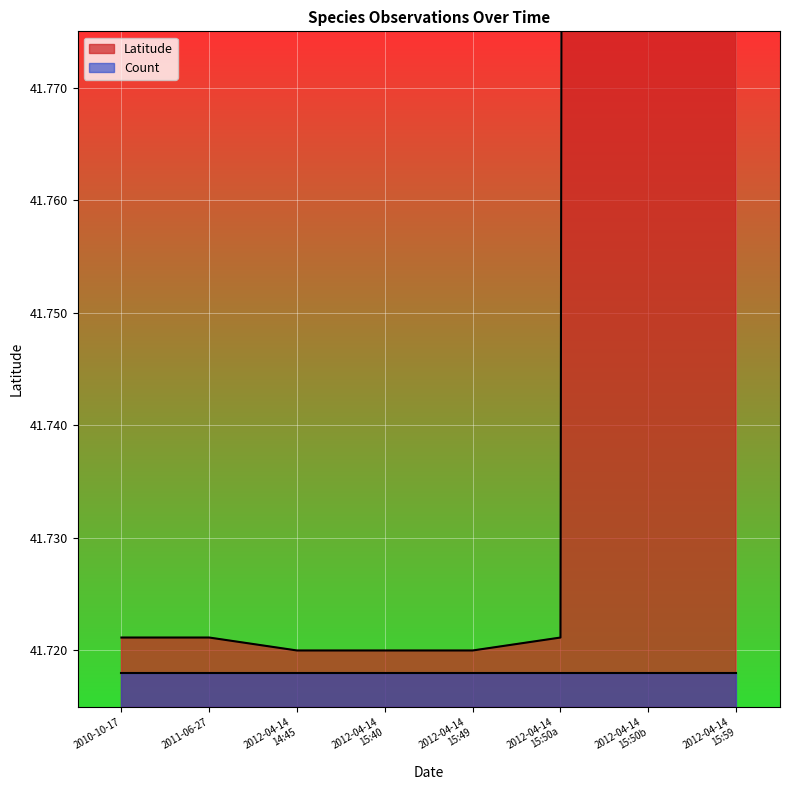

What is the difference between the maximum and minimum values?

5.0